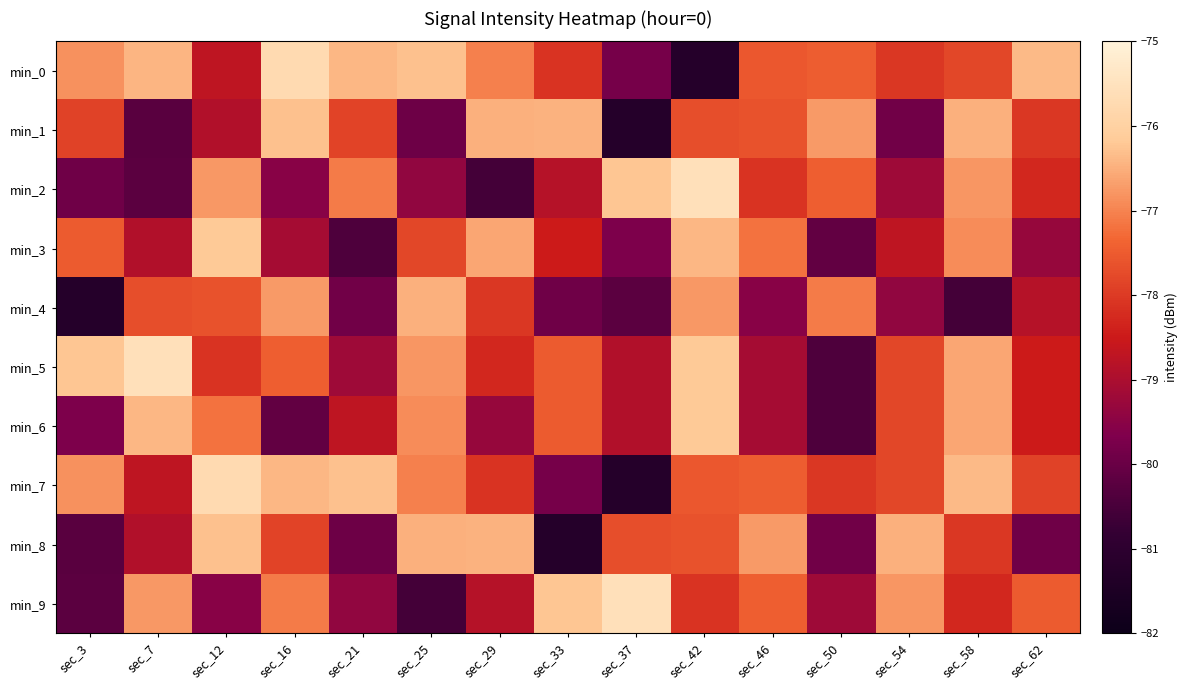

Which has a higher value, sec_12 or sec_16?

sec_16